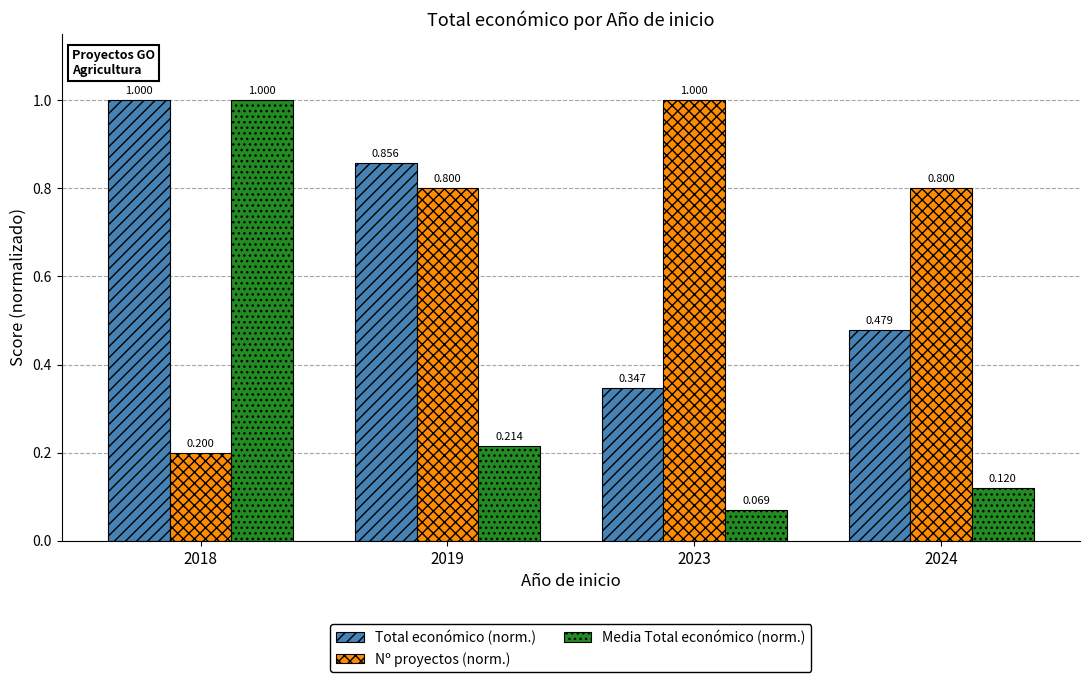

Which series has the largest total across all categories?

Nº proyectos (norm.)